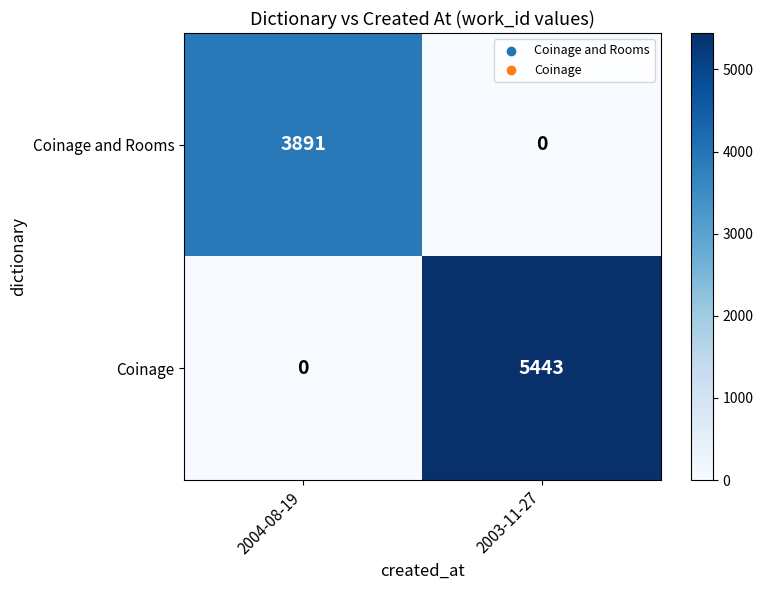

What is the total value across all series at 2003-11-27?

5443